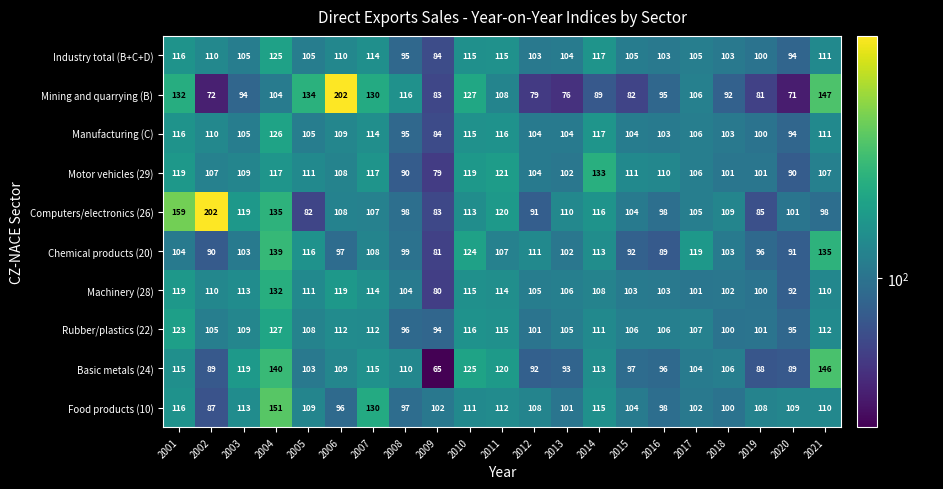

What is the spread (max minus min) of values at 2013?

34